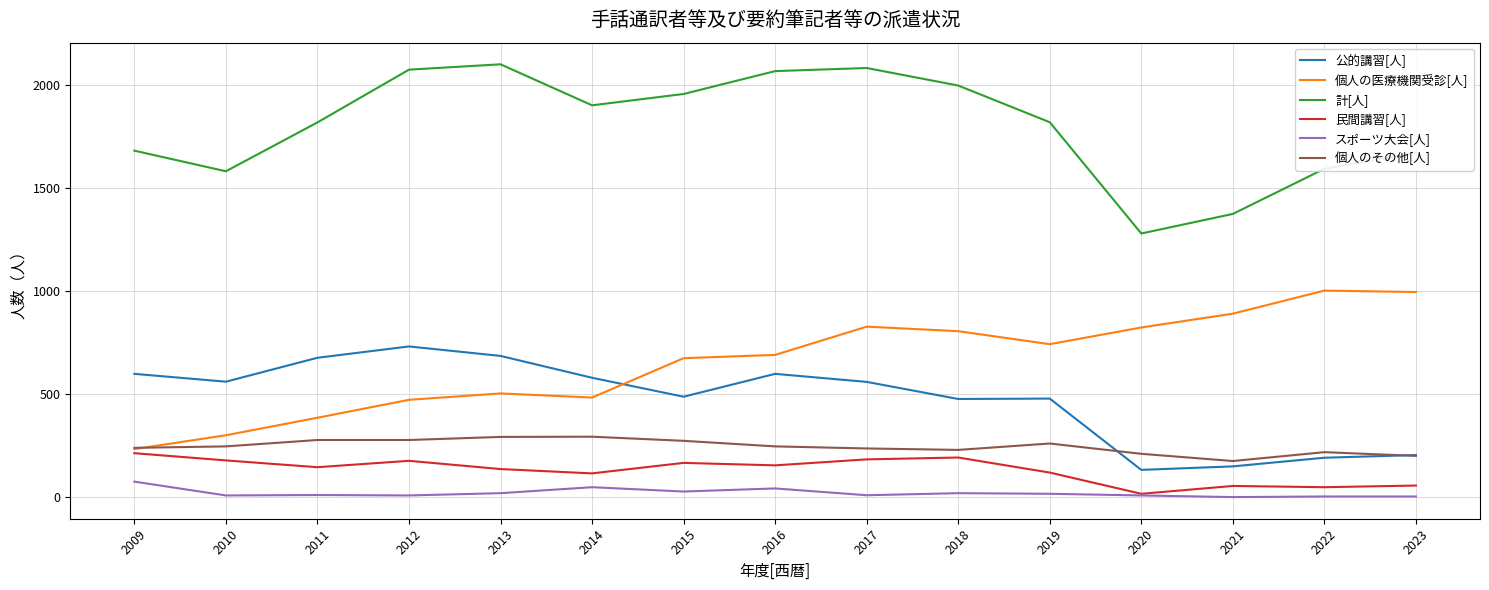

What is the difference between the maximum and second lowest values in the 公的講習[人] series?

582